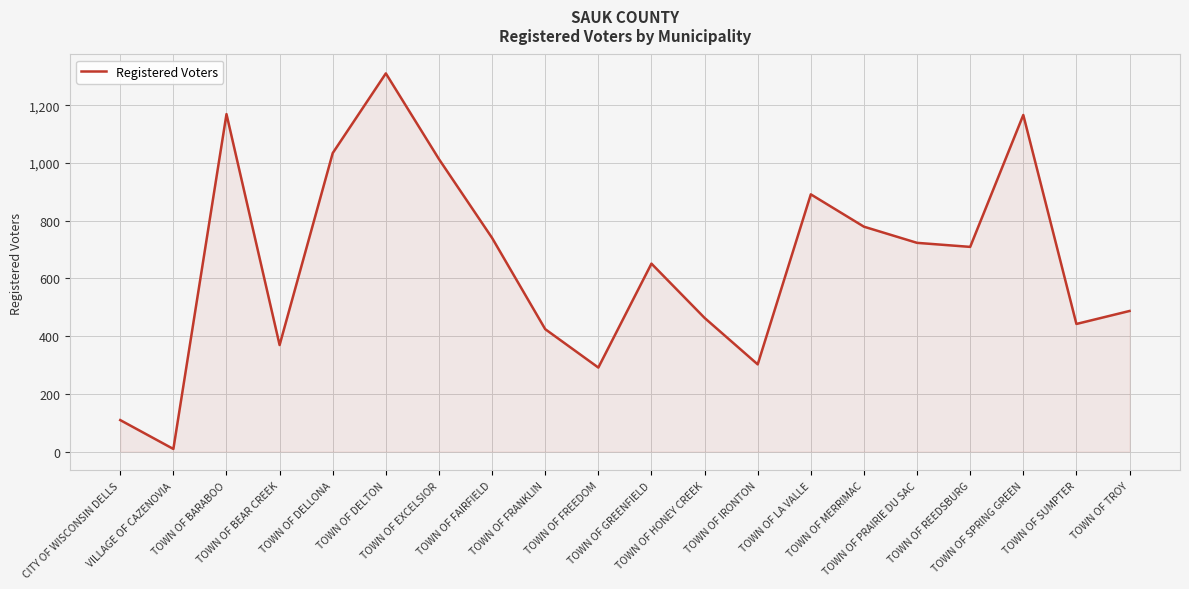

What is the difference between the values at TOWN OF MERRIMAC and TOWN OF GREENFIELD?

128